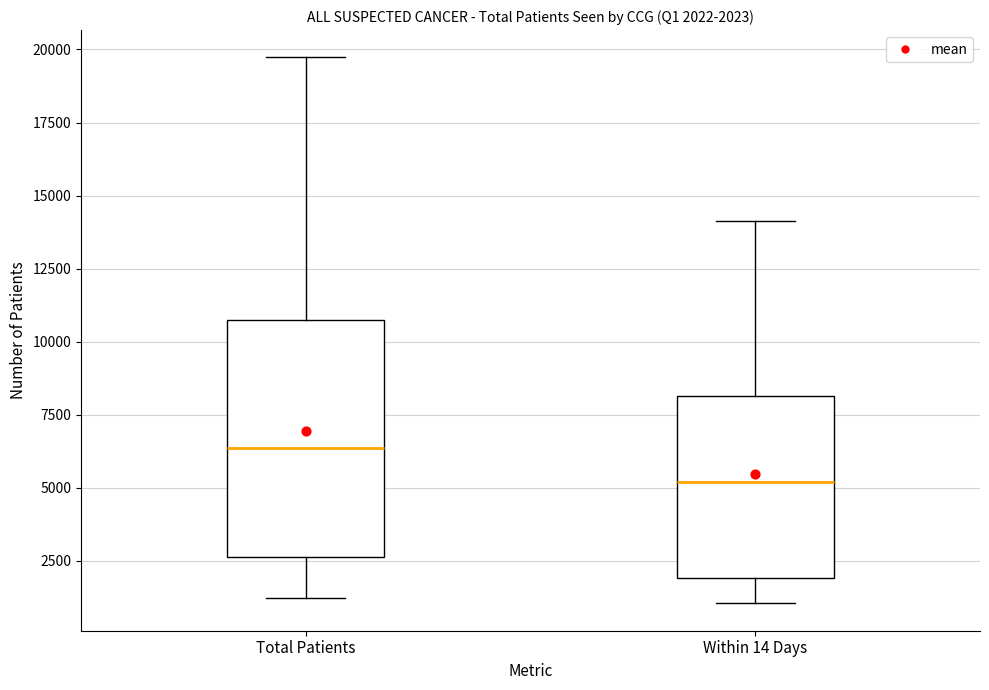

Which box has the highest median line?

Total Patients